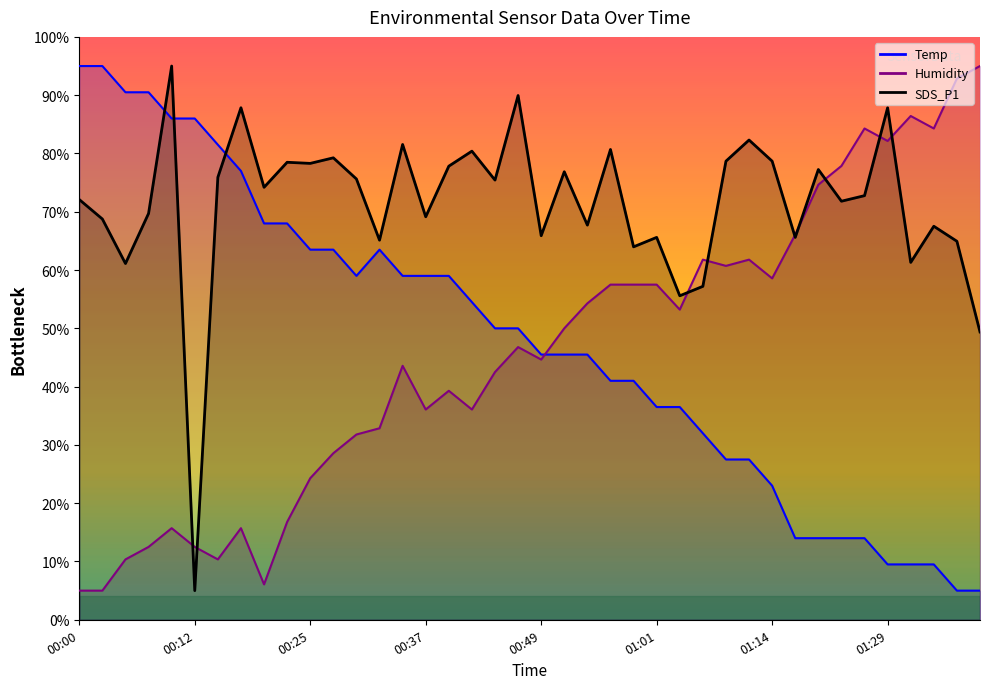

True or false: Temp has a value of 14.0 at 00:20.

False